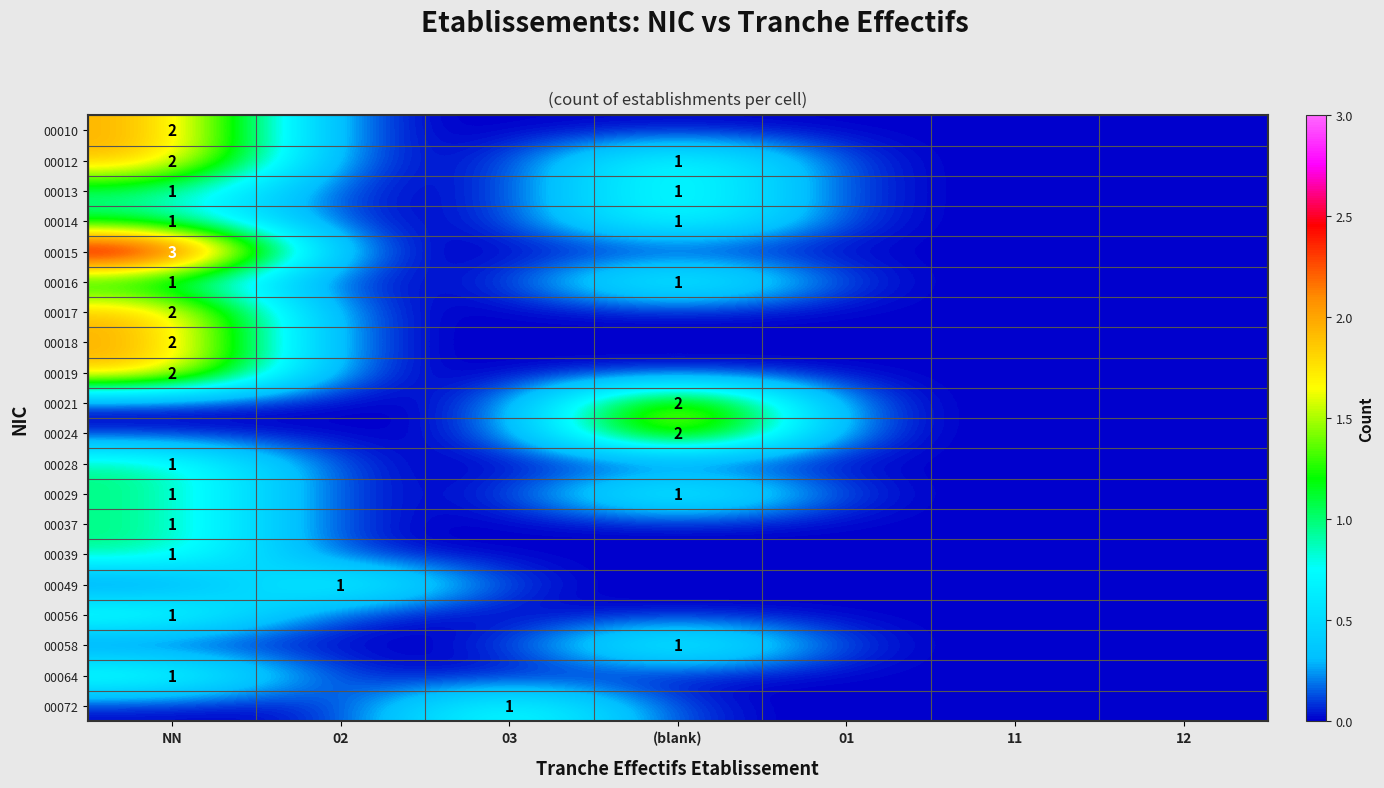

Is it true that 00014 equals 1 at NN?

True